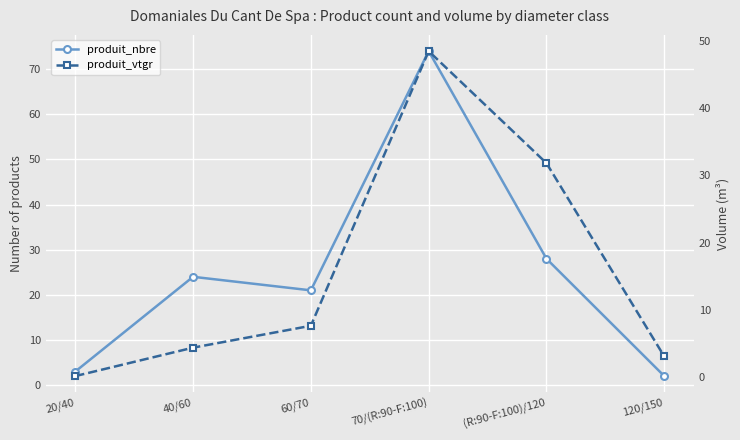

Which series has the largest range (max minus min)?

produit_nbre